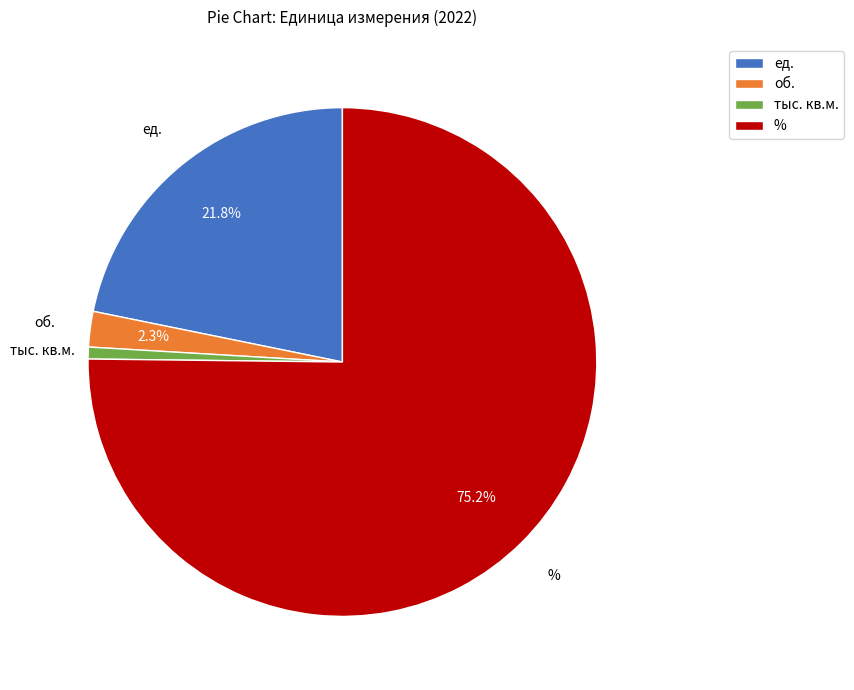

Rank the categories by value from highest to lowest.

%, ед., об., тыс. кв.м.